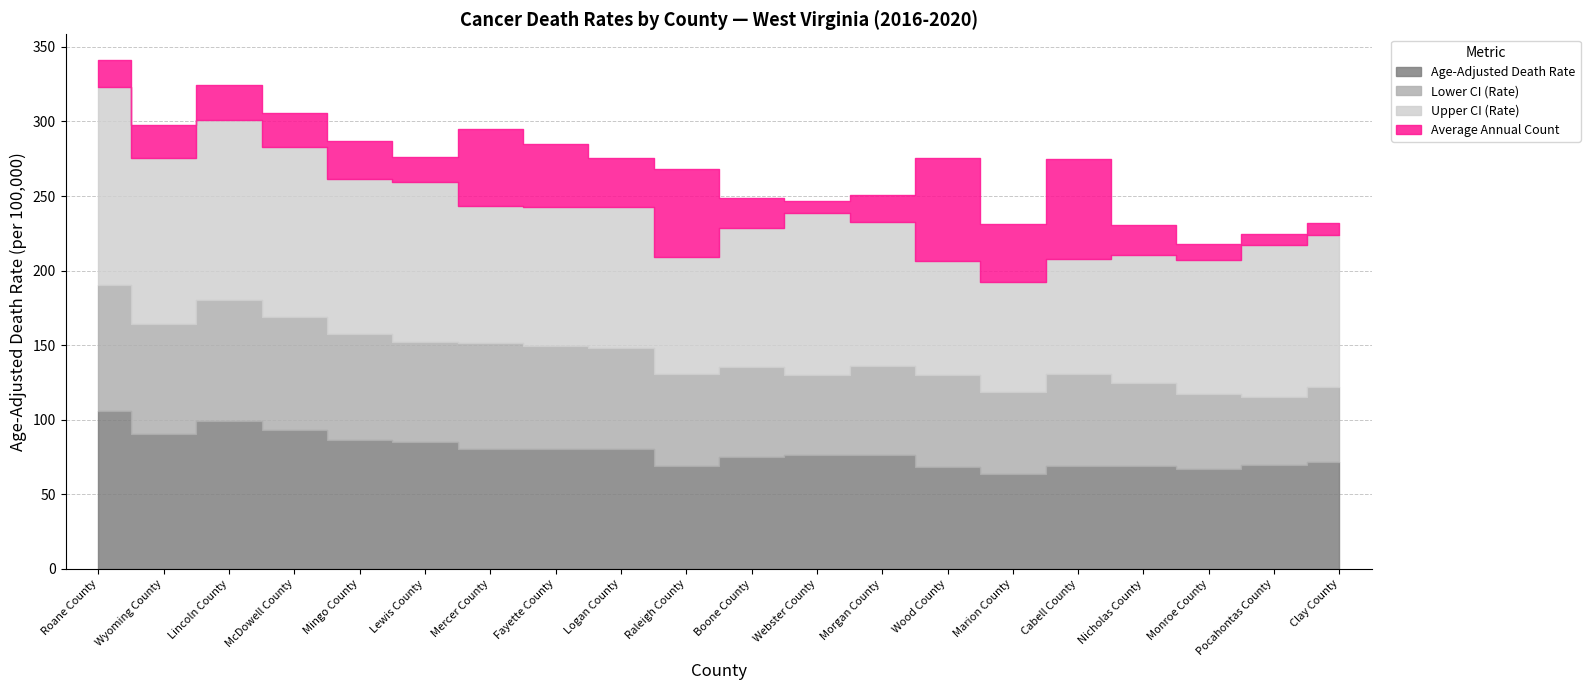

True or false: Average Annual Count has more than 1 interior local peaks.

True